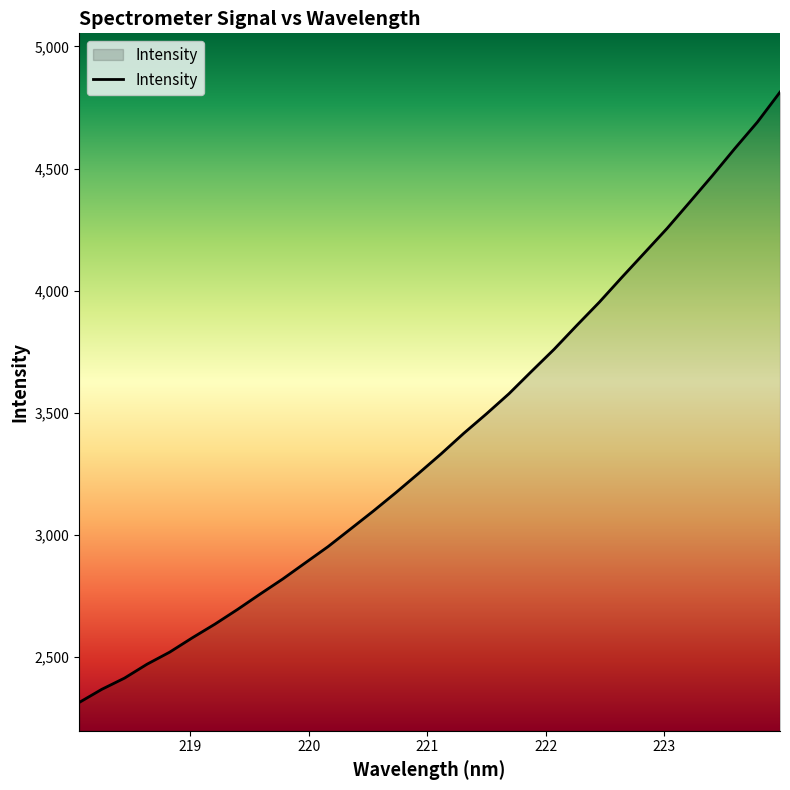

What is the smallest value displayed?

2314.6